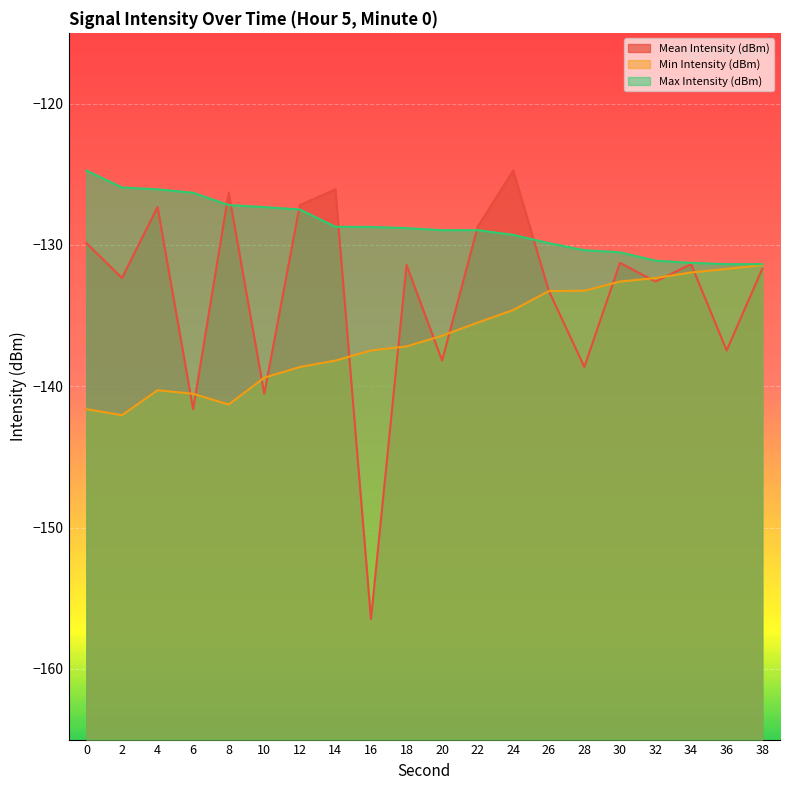

What are all the series names shown in the legend?

Mean Intensity (dBm), Min Intensity (dBm), Max Intensity (dBm)